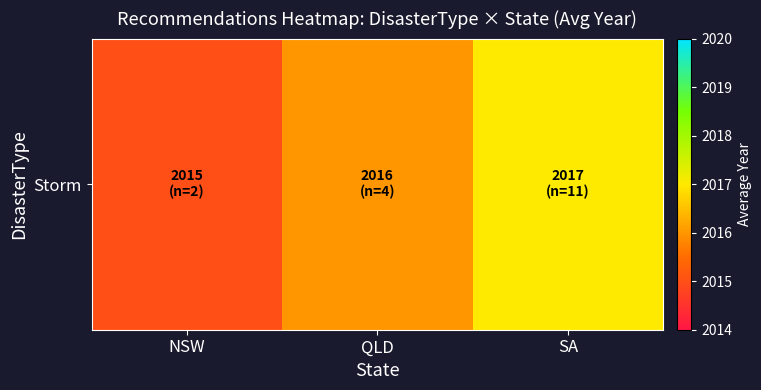

What is the change in value from NSW to QLD?

+1